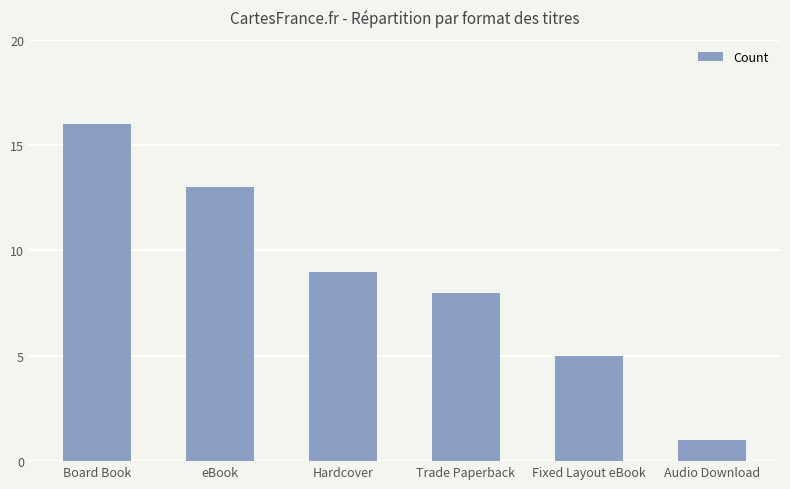

What is the value of the 3rd bar from the left?

9